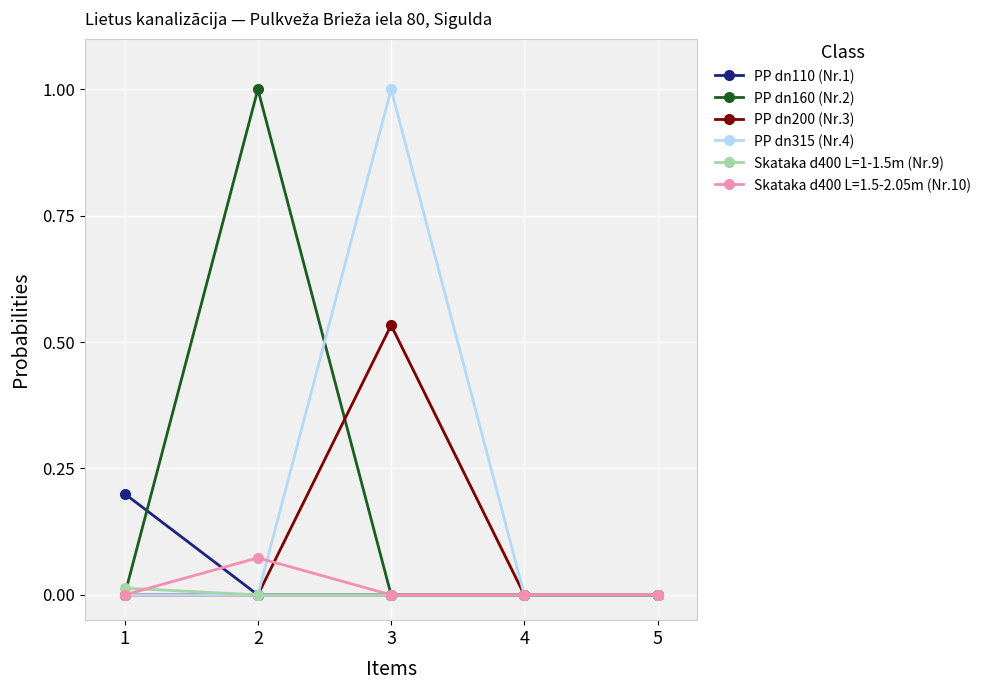

At which category does PP dn200 (Nr.3) reach its first local peak?

3